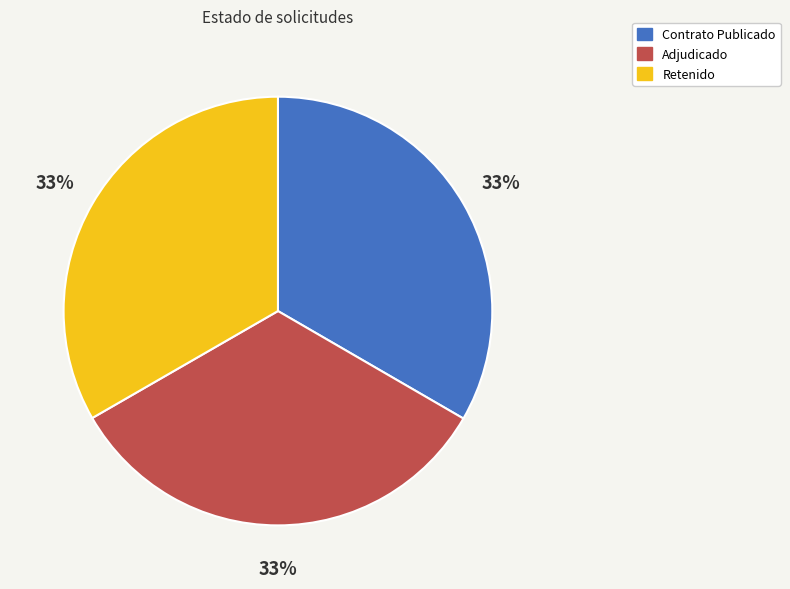

True or false: Adjudicado accounts for 41% of the total.

False